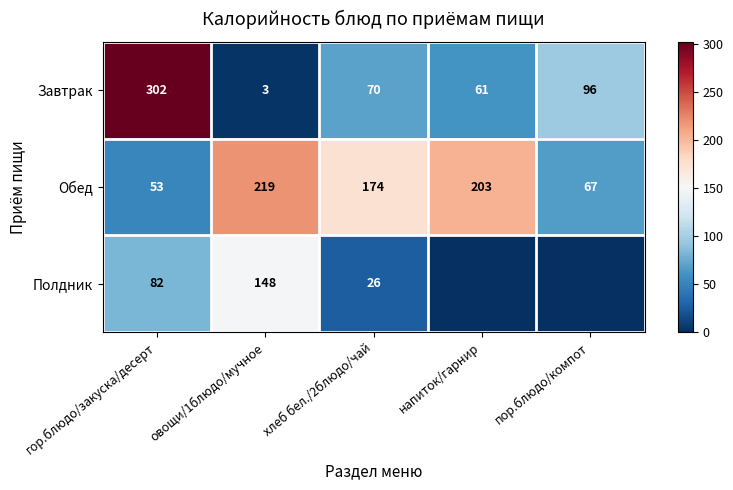

True or false: Полдник has a value of 26 at хлеб бел./2блюдо/чай.

True